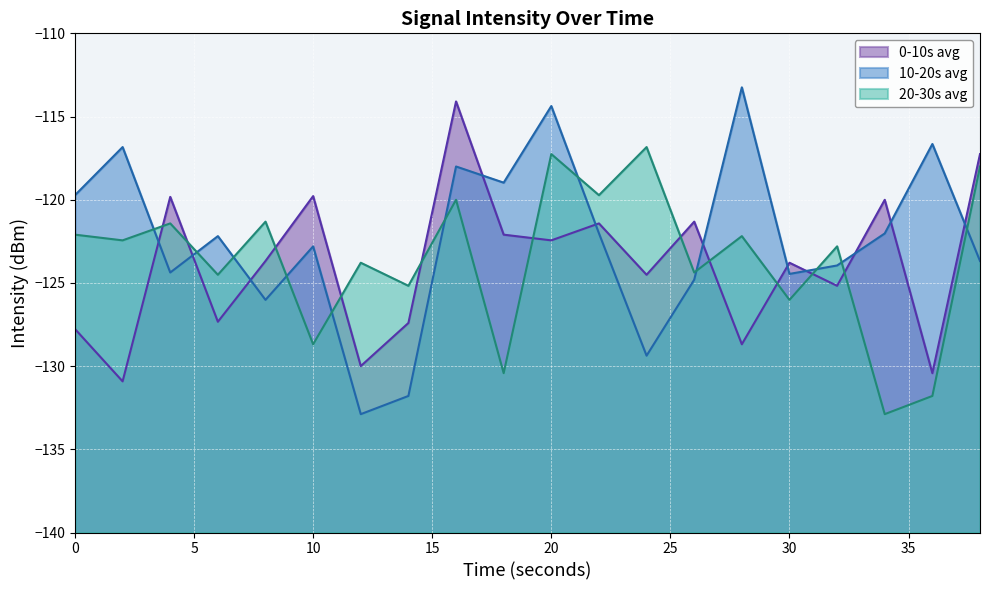

Which series changed the most between 14 and 26?

10-20s avg